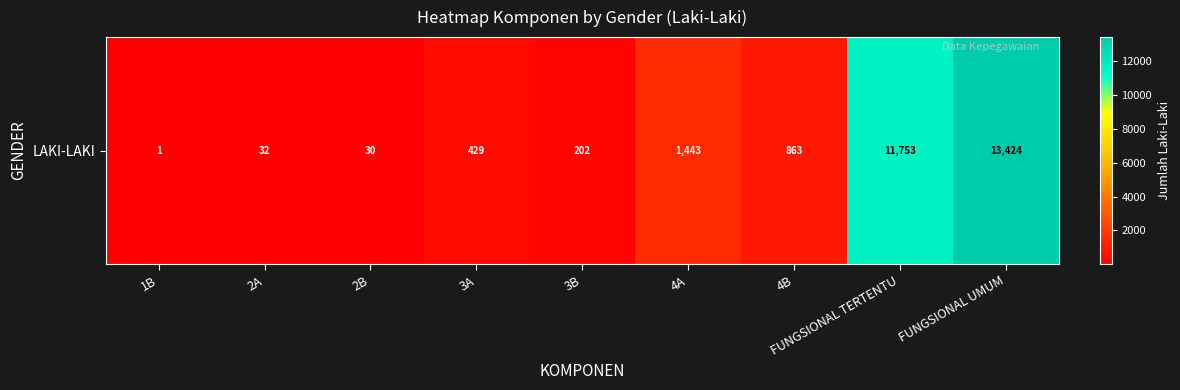

Where does the data first go above 429?

4A